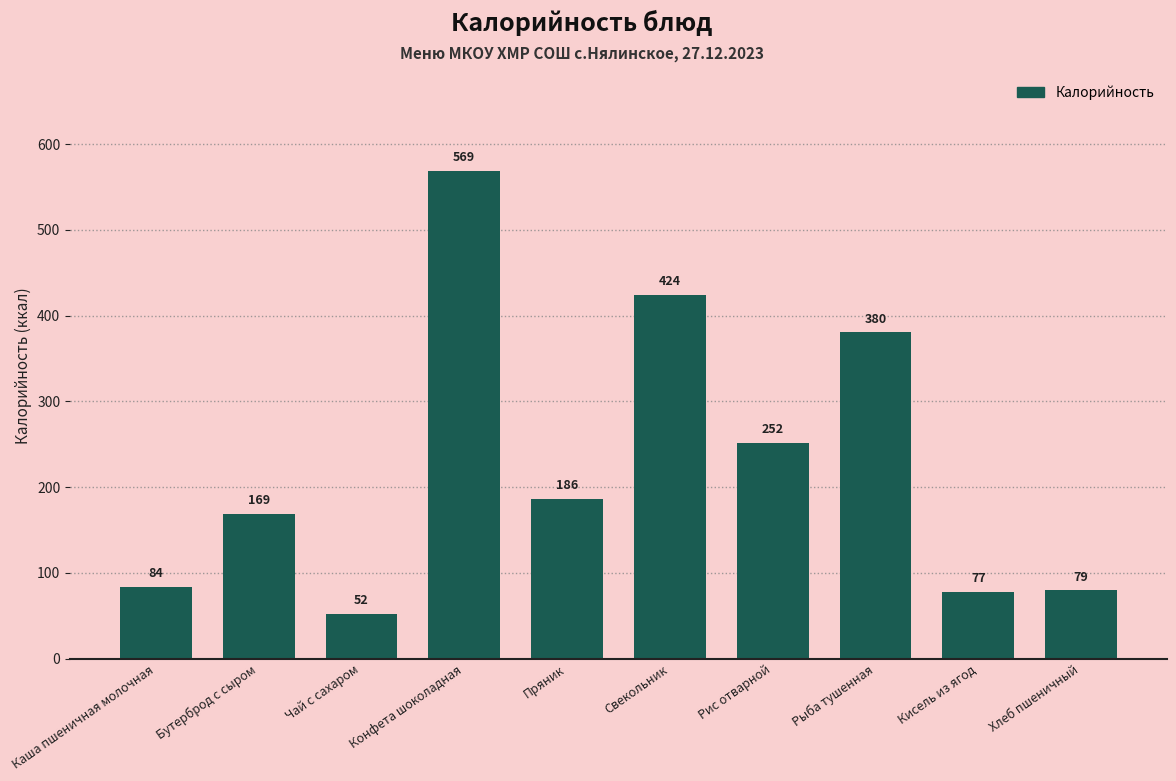

Rank the categories by value from highest to lowest.

Конфета шоколадная, Свекольник, Рыба тушенная, Рис отварной, Пряник, Бутерброд с сыром, Каша пшеничная молочная, Хлеб пшеничный, Кисель из ягод, Чай с сахаром